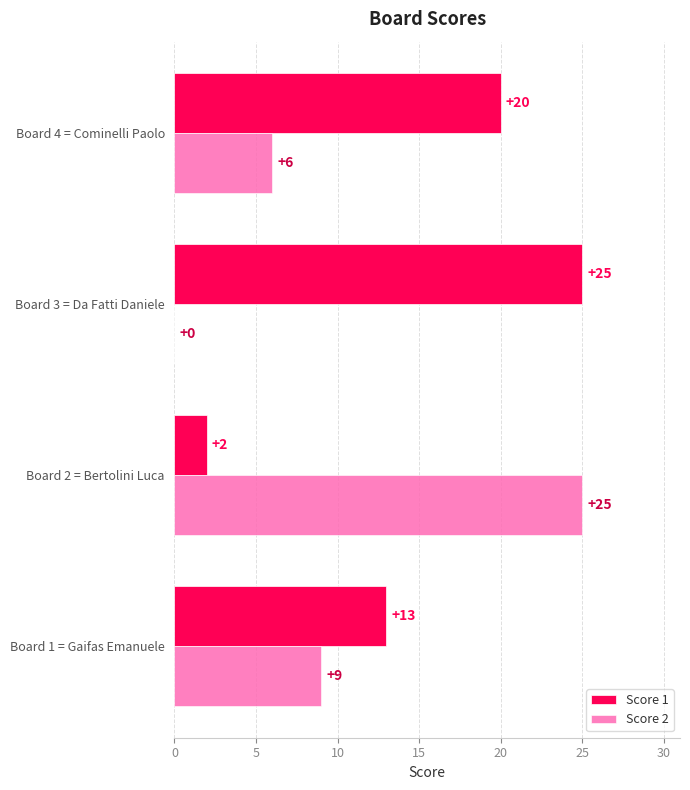

Where is Score 2 nearest to the value 12?

Board 1 = Gaifas Emanuele